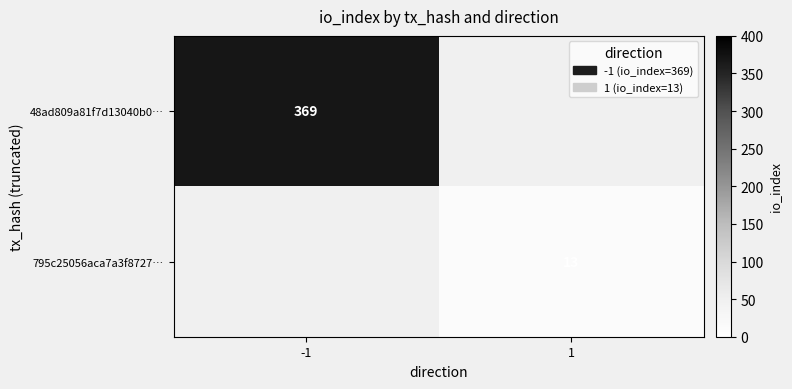

Is it true that 795c25056aca7a3f8727… equals 13 at 1?

True